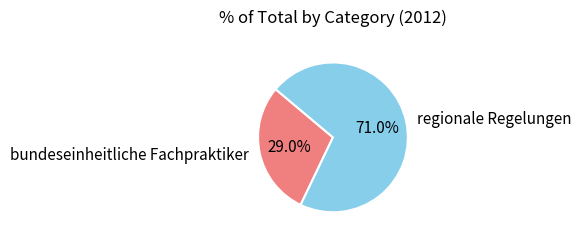

Which category has the smallest portion of the pie?

bundeseinheitliche Fachpraktiker